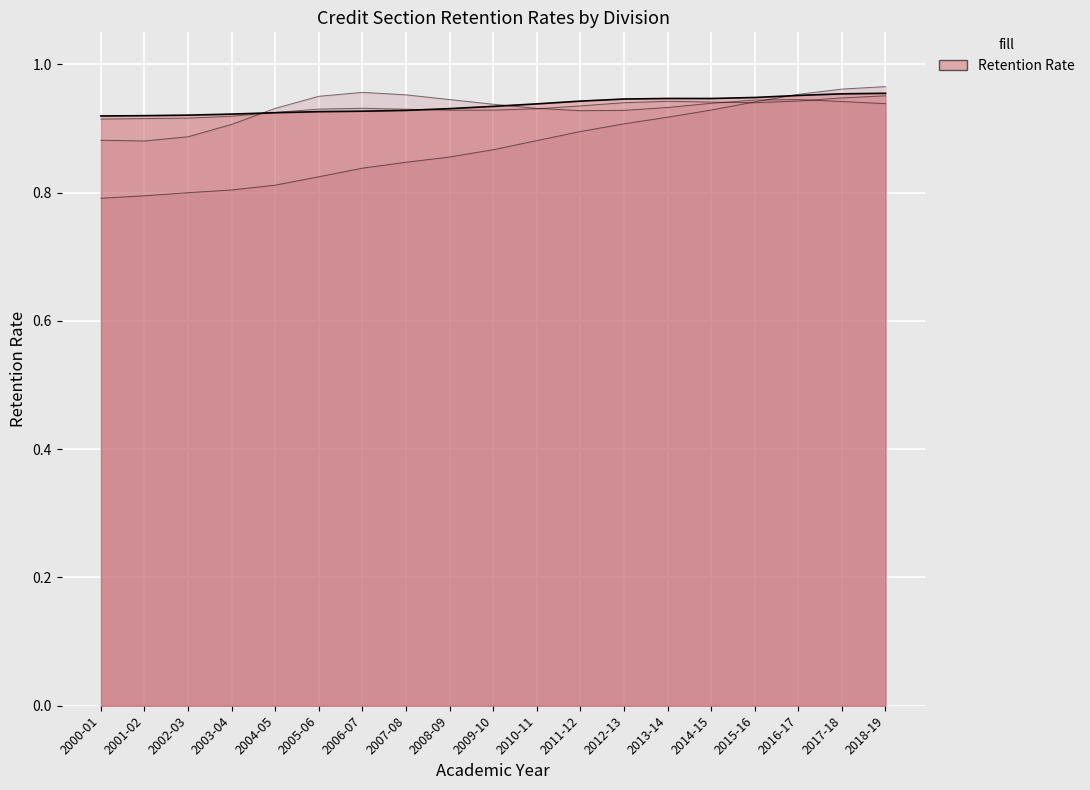

Reading left to right, what are all the values shown in this chart?

Agriculture: 0.9	0.9	0.9	0.9	0.9	0.9	0.9	0.9	0.9	0.9	0.9	0.9	1.0	0.9	1.0	0.9	0.9	1.0	1.0
Environmental Studies: 0.9	0.9	0.8	0.9	0.9	1.0	1.0	0.9	0.9	1.0	0.9	0.9	0.9	0.9	1.0	0.9	1.0	0.9	0.9
Business: 0.8	0.8	0.8	0.8	0.8	0.8	0.9	0.9	0.8	0.9	0.9	0.9	0.9	0.9	0.9	0.9	1.0	1.0	1.0
CREDIT SECTION RETENTION AVERAGE: 0.9	0.9	0.9	0.9	0.9	0.9	0.9	0.9	0.9	0.9	0.9	0.9	1.0	0.9	0.9	0.9	1.0	1.0	1.0